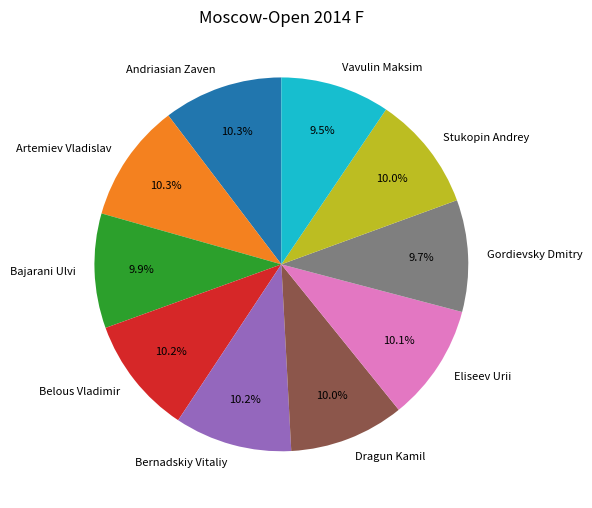

Do Artemiev Vladislav and Andriasian Zaven together represent more than half of the pie?

No